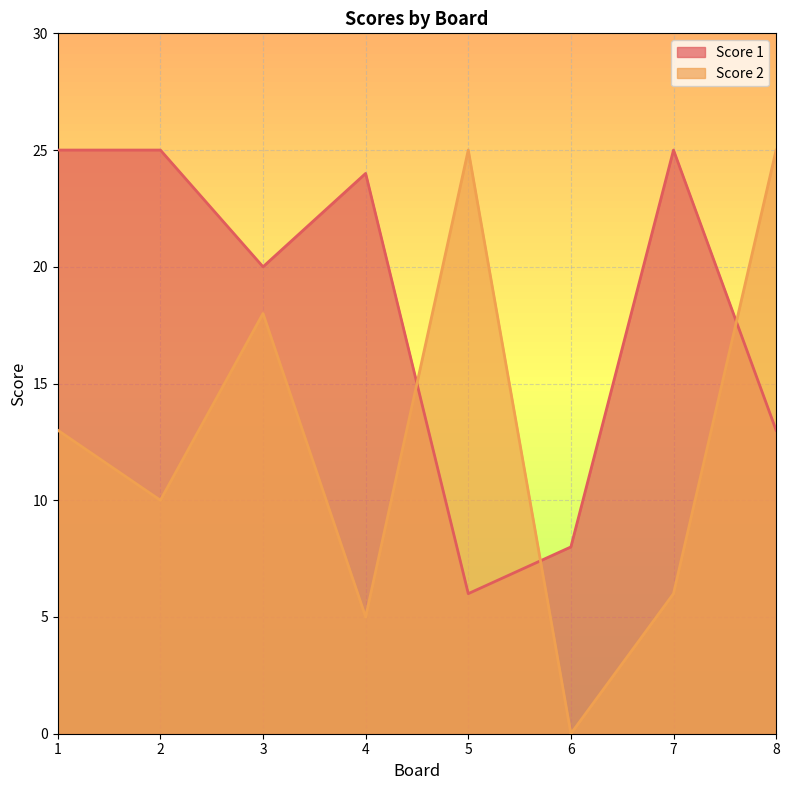

Where is the first local maximum for Score 1?

4